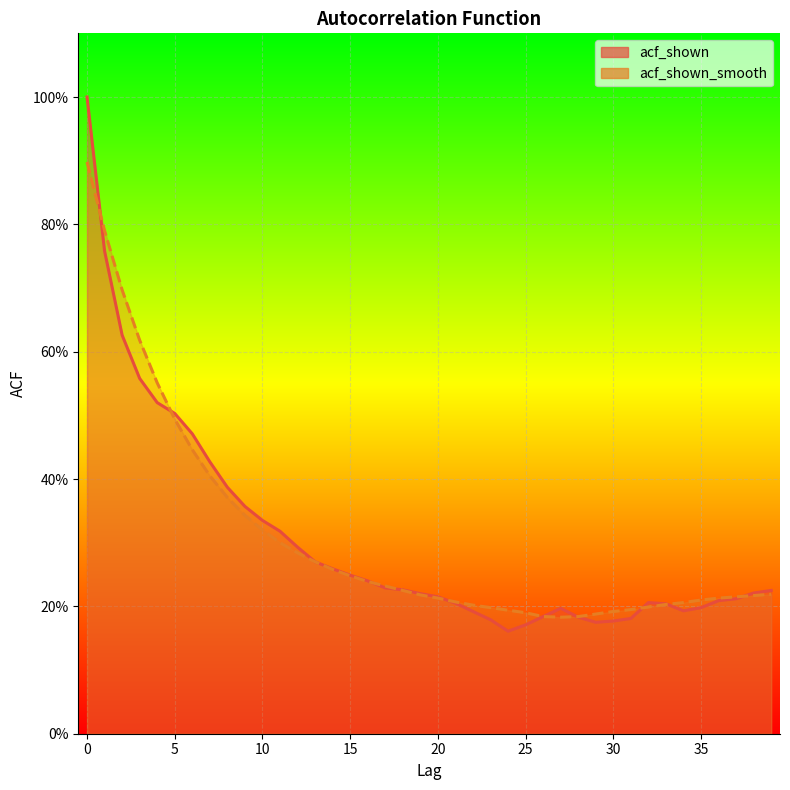

Reading left to right, list all the values displayed in this chart.

acf_shown: 1.0	0.8	0.6	0.6	0.5	0.5	0.5	0.4	0.4	0.4	0.3	0.3	0.3	0.3	0.3	0.2	0.2	0.2	0.2	0.2	0.2	0.2	0.2	0.2	0.2	0.2	0.2	0.2	0.2	0.2	0.2	0.2	0.2	0.2	0.2	0.2	0.2	0.2	0.2	0.2
acf_shown_smooth: 0.9	0.8	0.7	0.6	0.6	0.5	0.4	0.4	0.4	0.3	0.3	0.3	0.3	0.3	0.3	0.2	0.2	0.2	0.2	0.2	0.2	0.2	0.2	0.2	0.2	0.2	0.2	0.2	0.2	0.2	0.2	0.2	0.2	0.2	0.2	0.2	0.2	0.2	0.2	0.2